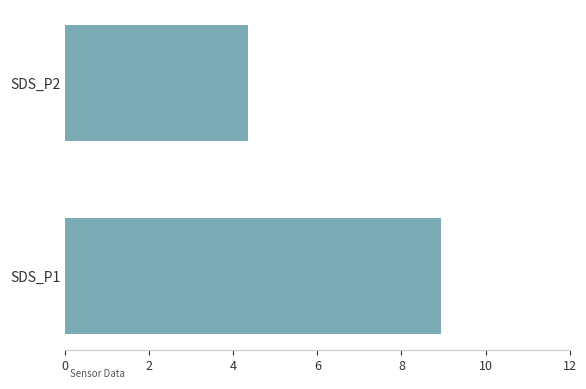

What is the sum of all values?

13.3